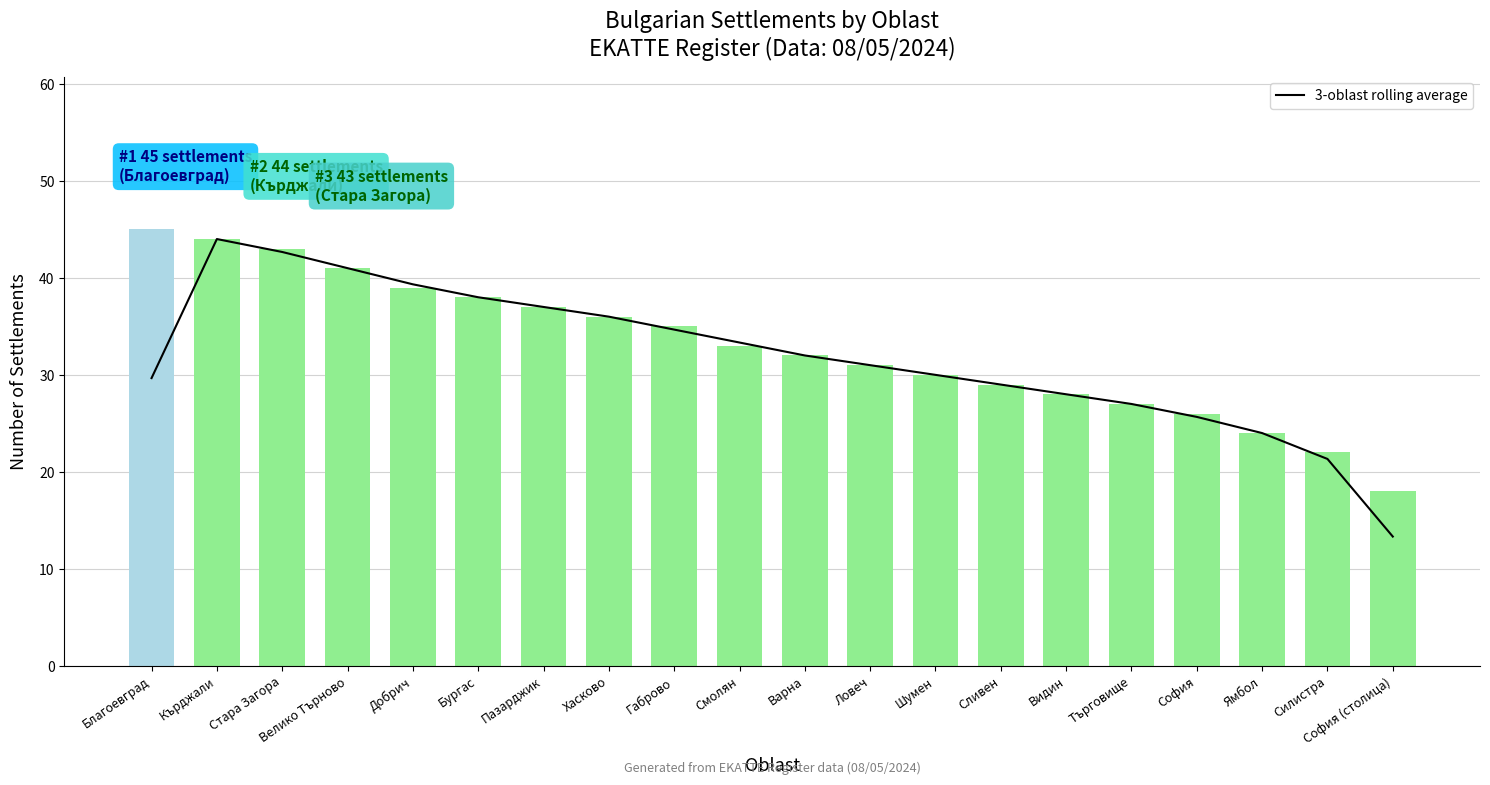

Which series has the largest total across all categories?

Settlement count